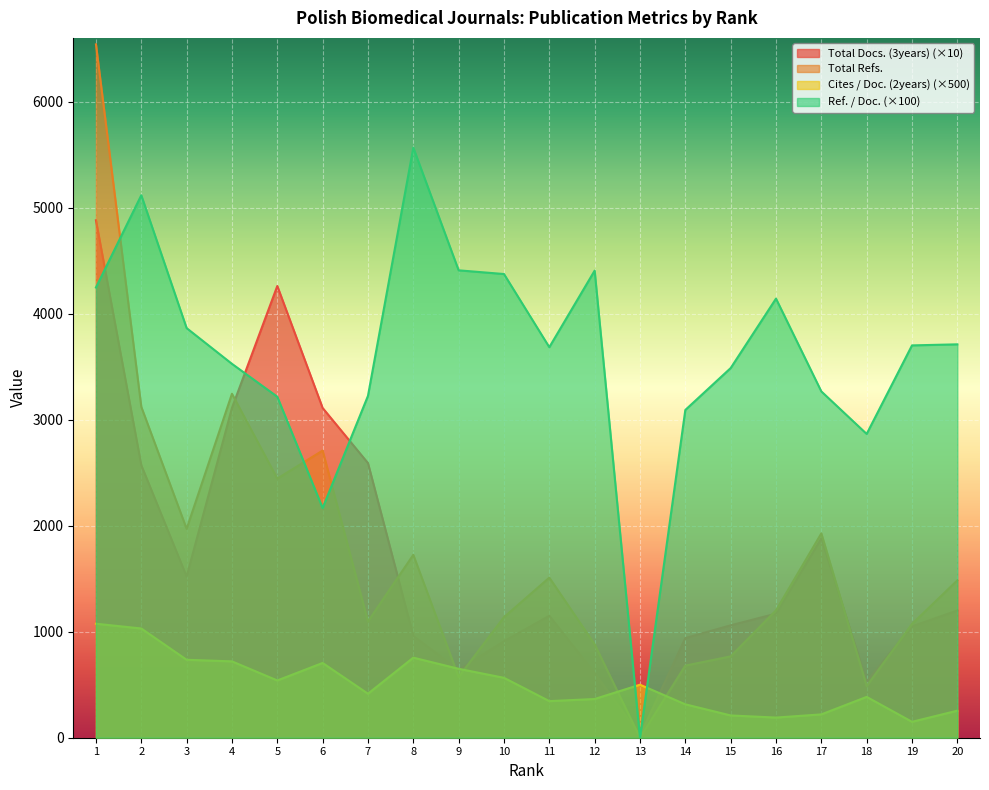

What is the total value across all series at 12?

6261.0